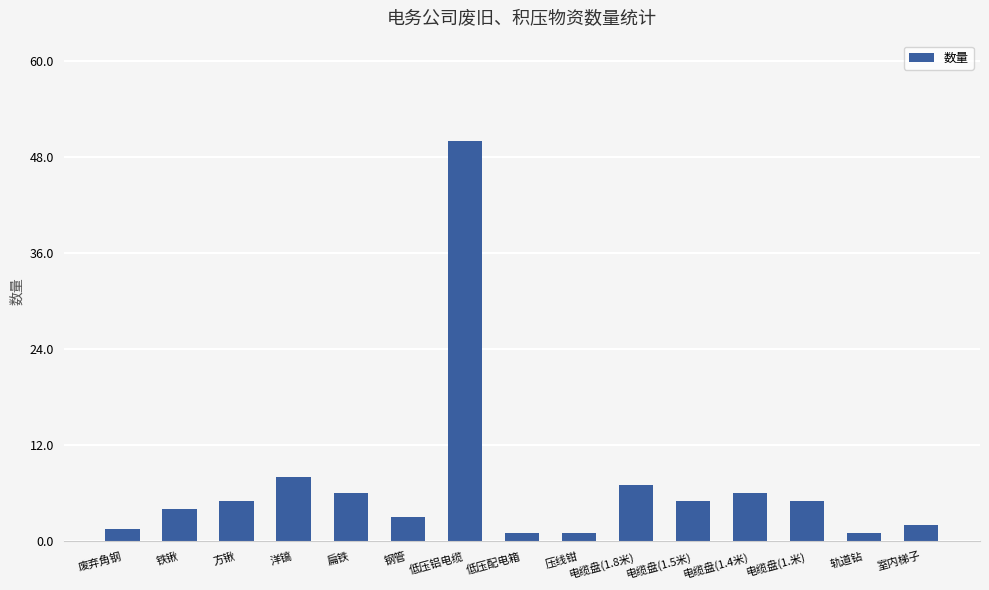

What is the value of the 6th bar from the left?

3.0